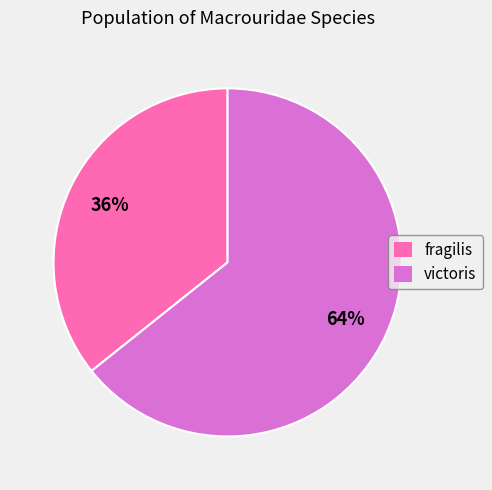

True or false: victoris accounts for 75% of the total.

False